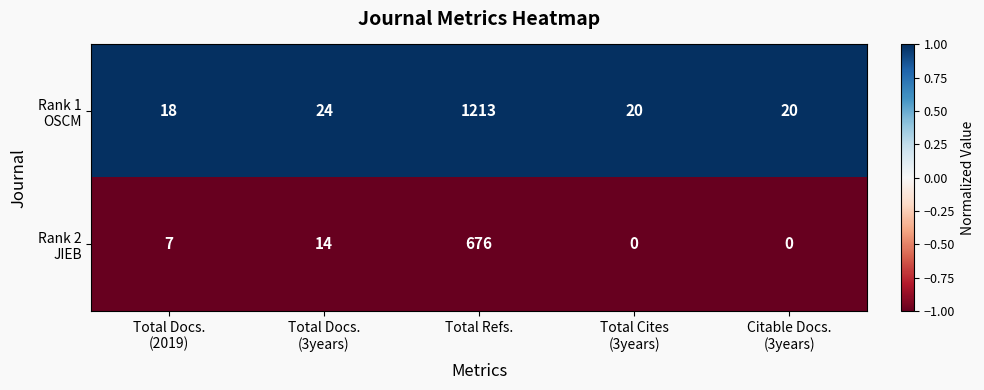

At which category is the sum across all series the highest?

Total Refs.